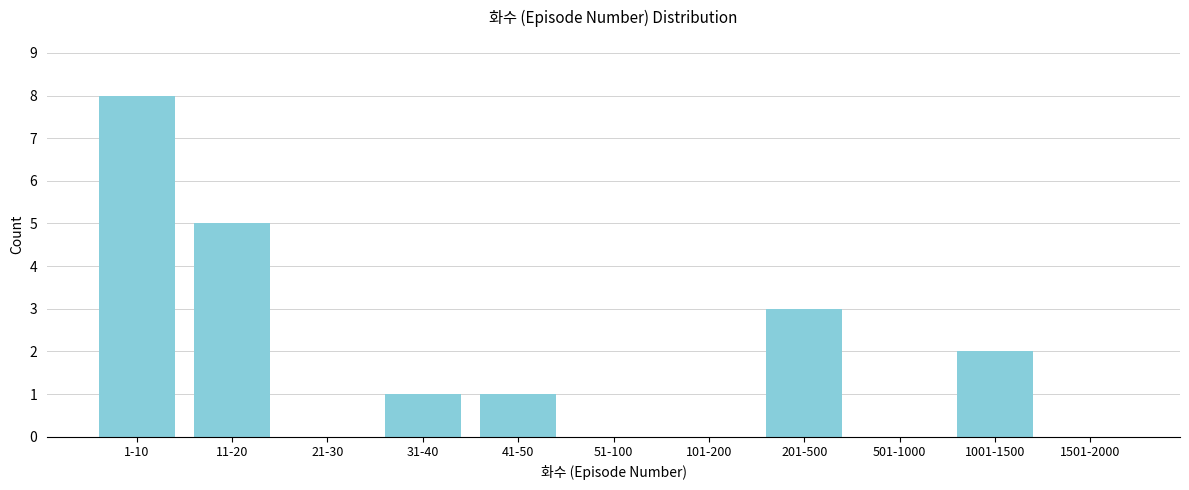

Reading right to left, what are all the values shown in this chart?

1501-2000=0	1001-1500=2	501-1000=0	201-500=3	101-200=0	51-100=0	41-50=1	31-40=1	21-30=0	11-20=5	1-10=8